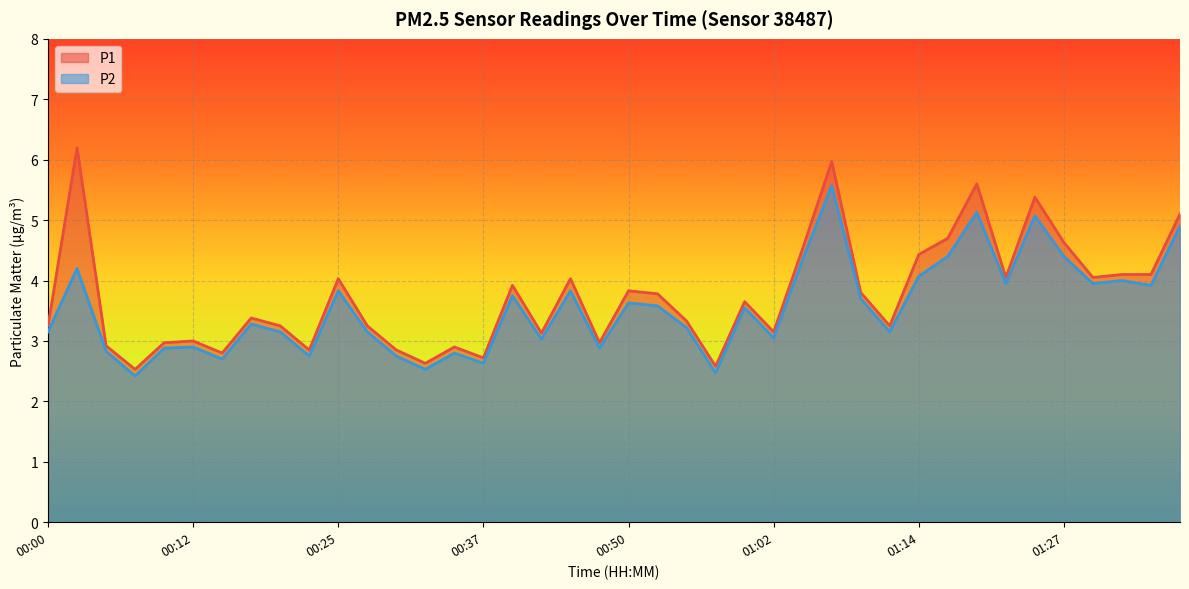

How many interior local peaks does the P2 series have?

13